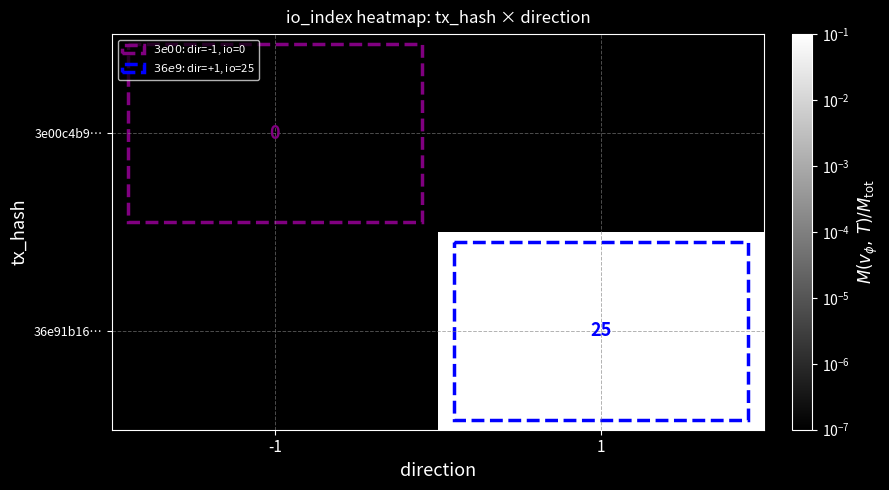

Is the value of 3e00c4b9… at -1 greater than the value of 36e91b16… at 1?

No